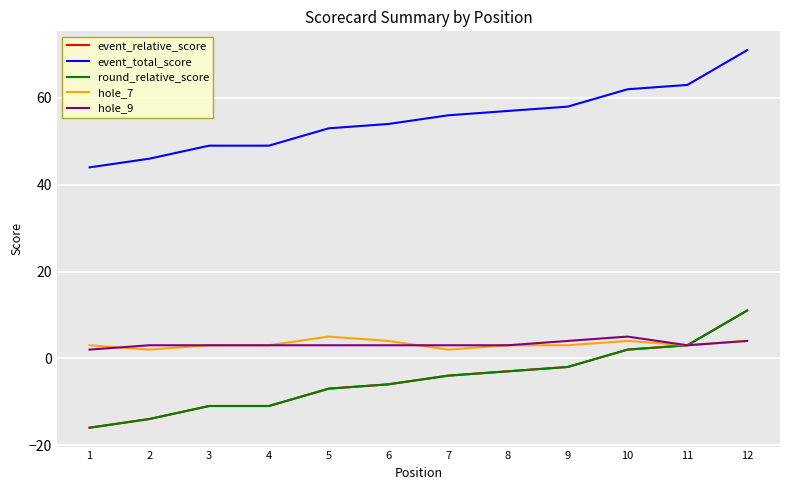

Is this an area chart (filled region under the line)?

No